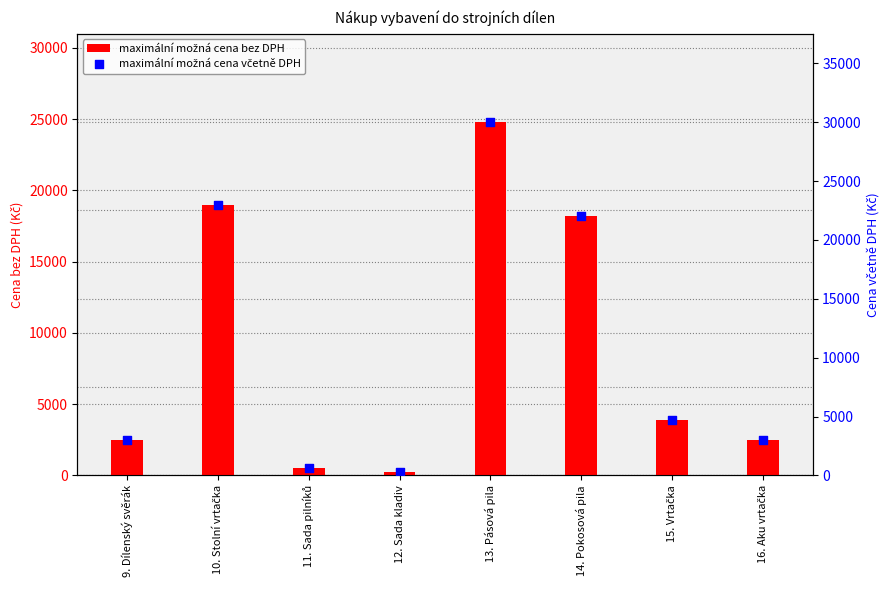

At which category is the sum across all series the highest?

13. Pásová pila